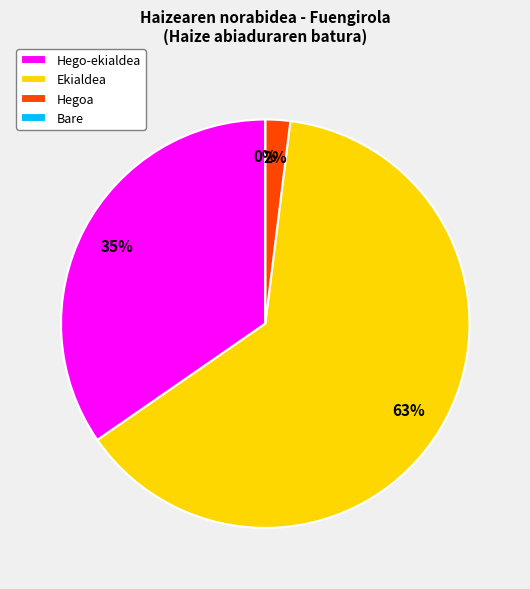

The 12 slice represents 1% of the pie. True or false?

False